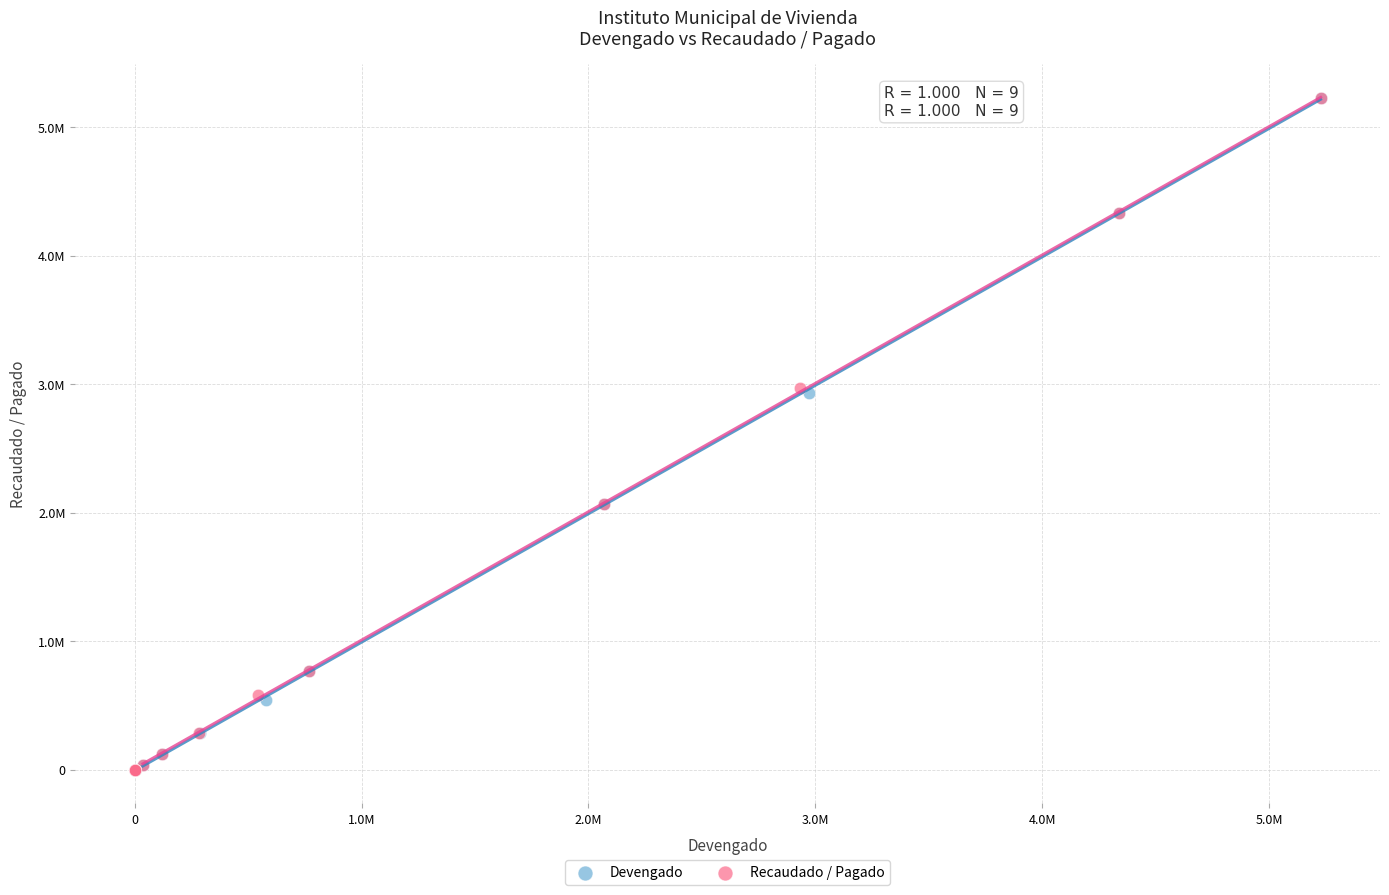

What are all the series names shown in the legend?

Devengado, Recaudado / Pagado